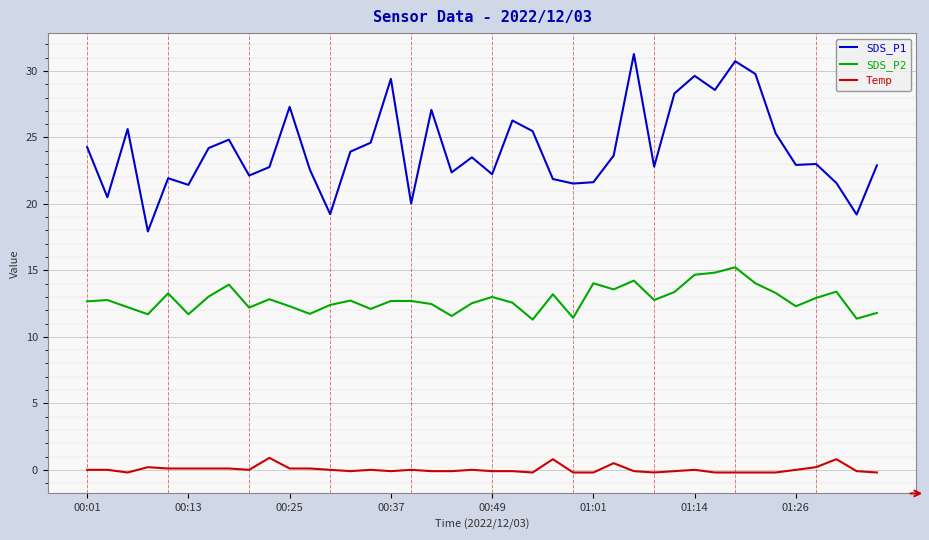

List the series in order of their overall mean, lowest first.

Temp, SDS_P2, SDS_P1